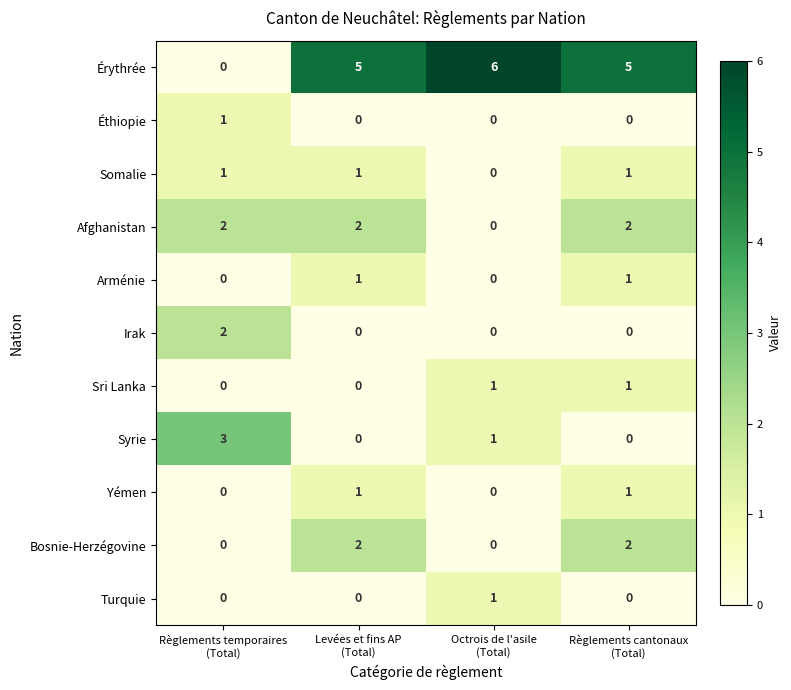

At which category is the sum across all series the highest?

Règlements cantonaux
(Total)